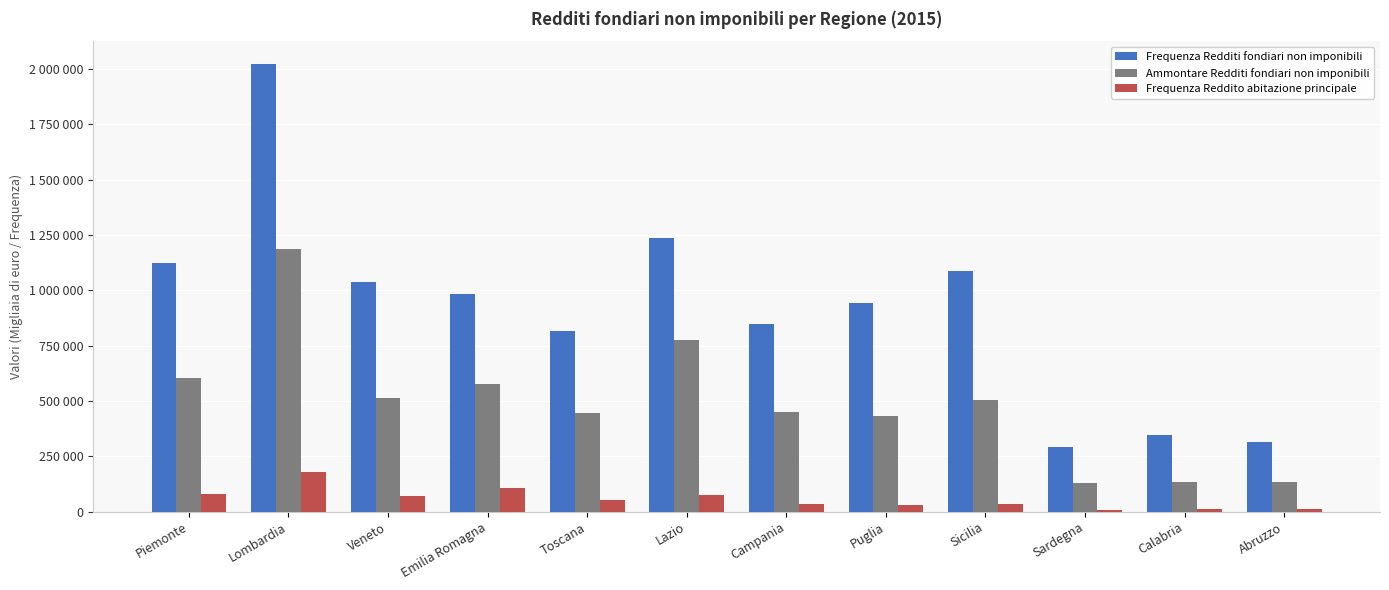

Are the bars grouped side by side (vs. stacked)?

Yes